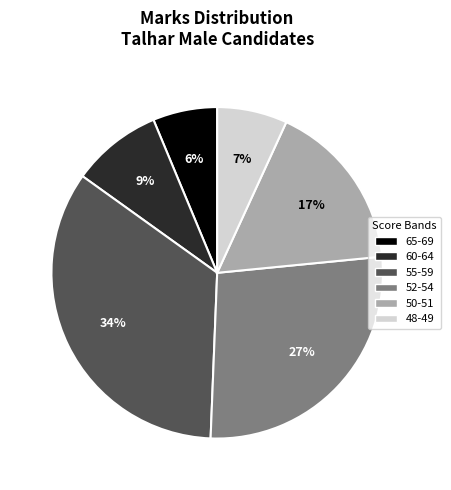

Is there a majority slice in this chart?

No